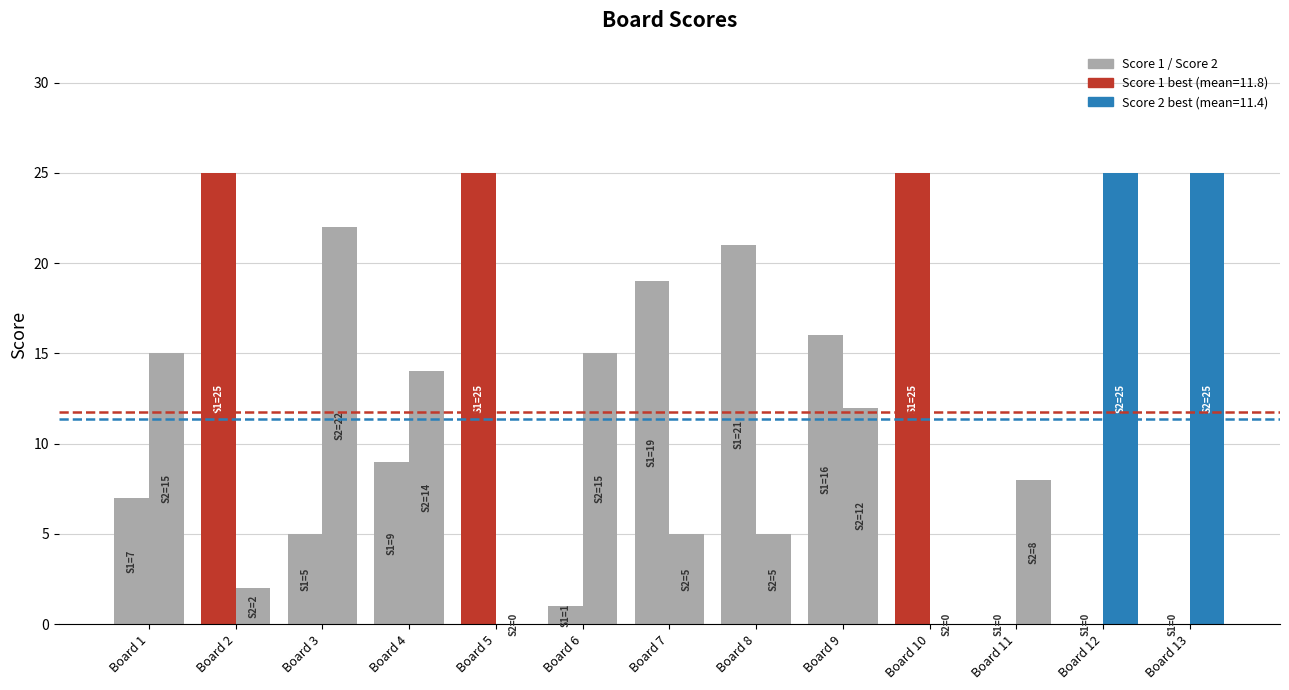

At which category is the sum across all series the highest?

Board 9